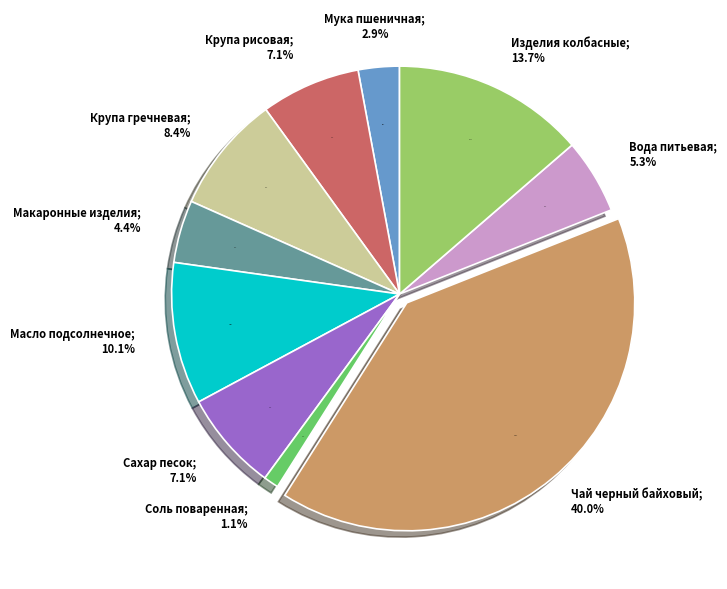

What is the largest slice in the pie chart?

Чай черный байховый